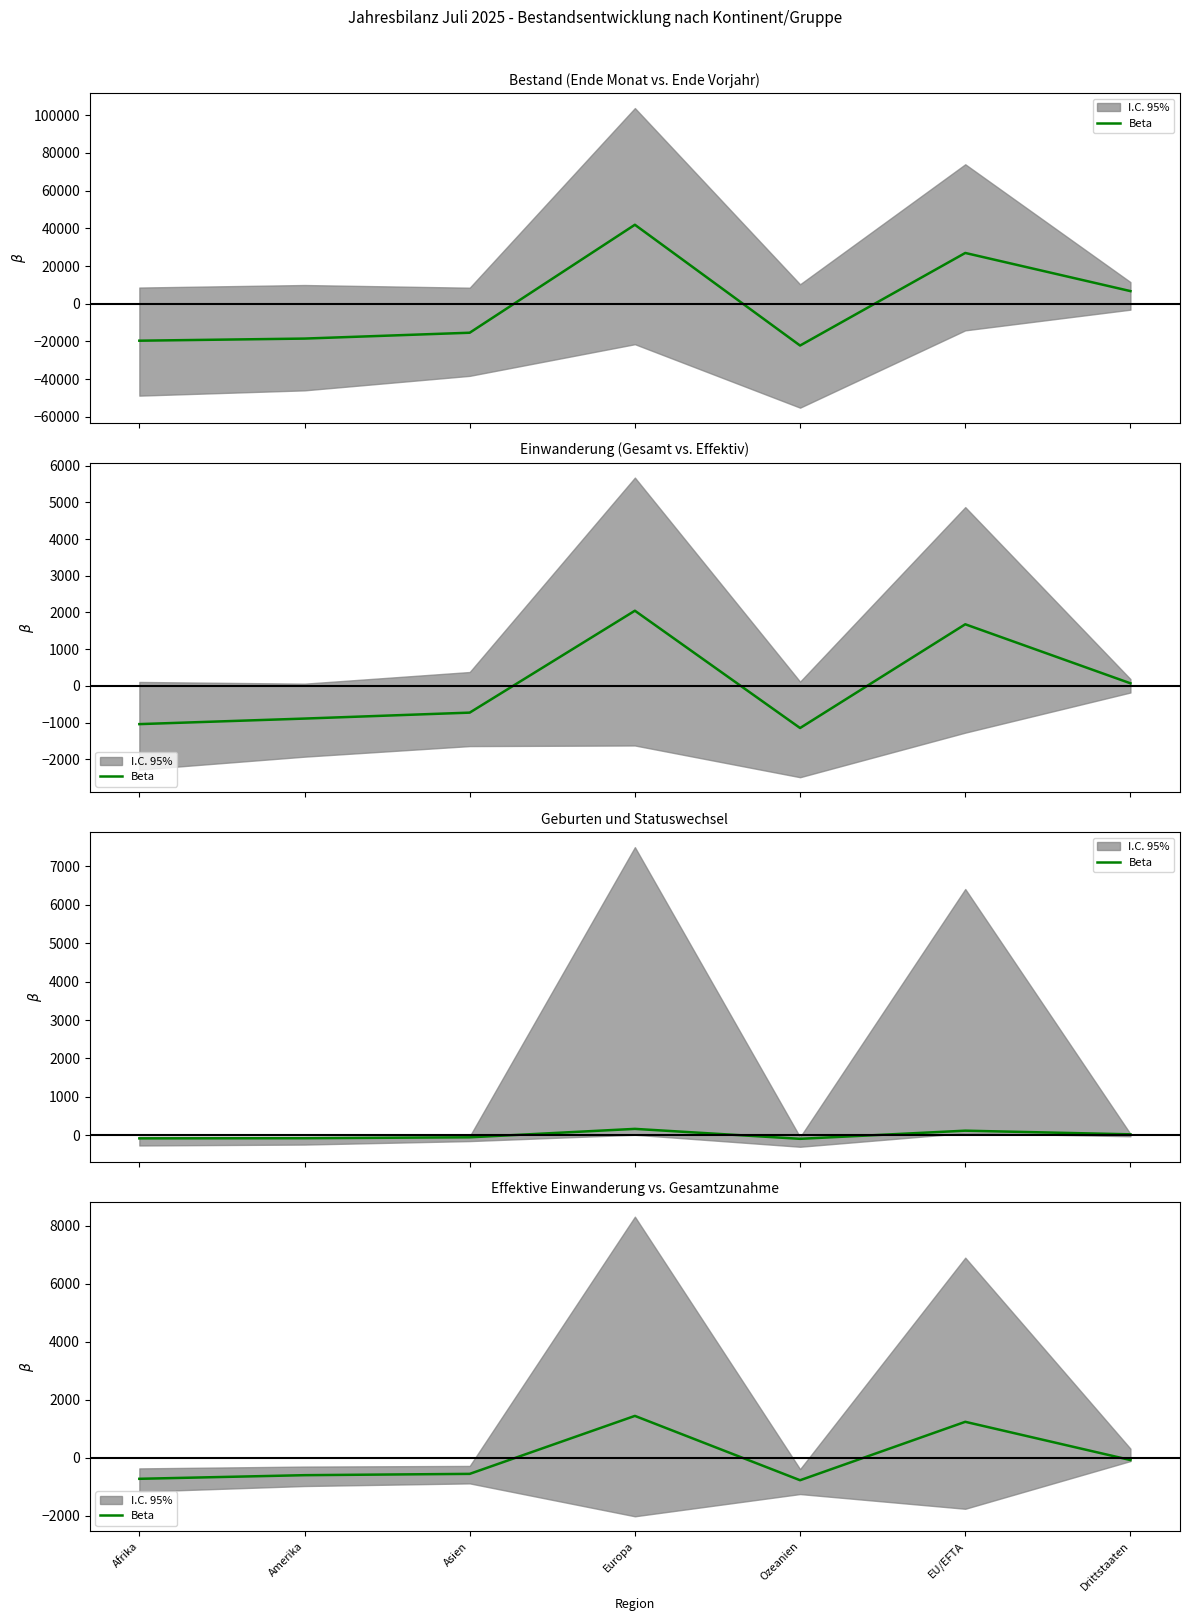

How many positive values are there?

2